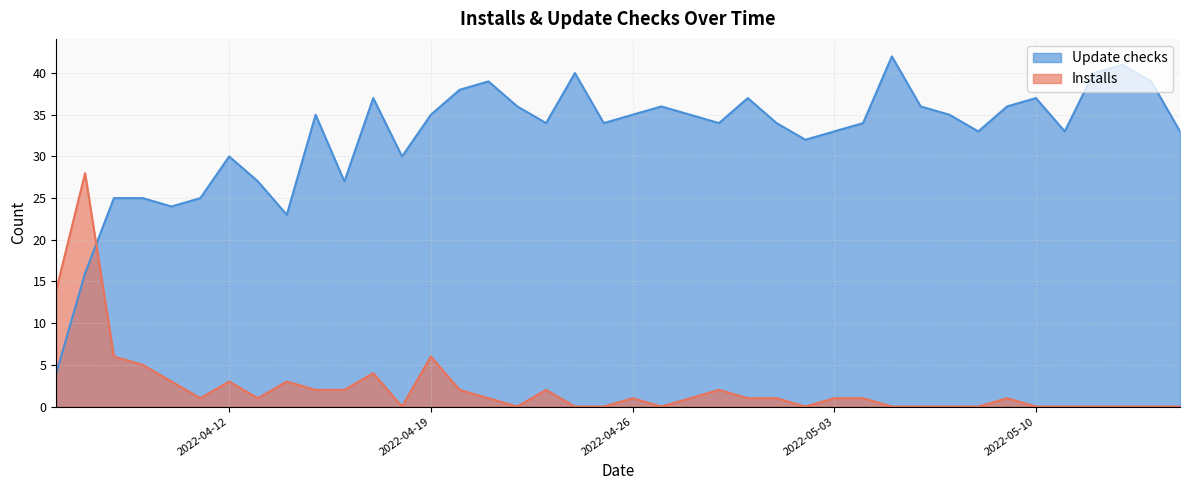

Reading left to right, what are all the values shown in this chart?

Update checks: 2022-04-06=4	2022-04-07=16	2022-04-08=25	2022-04-09=25	2022-04-10=24	2022-04-11=25	2022-04-12=30	2022-04-13=27	2022-04-14=23	2022-04-15=35	2022-04-16=27	2022-04-17=37	2022-04-18=30	2022-04-19=35	2022-04-20=38	2022-04-21=39	2022-04-22=36	2022-04-23=34	2022-04-24=40	2022-04-25=34	2022-04-26=35	2022-04-27=36	2022-04-28=35	2022-04-29=34	2022-04-30=37	2022-05-01=34	2022-05-02=32	2022-05-03=33	2022-05-04=34	2022-05-05=42	2022-05-06=36	2022-05-07=35	2022-05-08=33	2022-05-09=36	2022-05-10=37	2022-05-11=33	2022-05-12=40	2022-05-13=41	2022-05-14=39	2022-05-15=33
Installs: 2022-04-06=14	2022-04-07=28	2022-04-08=6	2022-04-09=5	2022-04-10=3	2022-04-11=1	2022-04-12=3	2022-04-13=1	2022-04-14=3	2022-04-15=2	2022-04-16=2	2022-04-17=4	2022-04-18=0	2022-04-19=6	2022-04-20=2	2022-04-21=1	2022-04-22=0	2022-04-23=2	2022-04-24=0	2022-04-25=0	2022-04-26=1	2022-04-27=0	2022-04-28=1	2022-04-29=2	2022-04-30=1	2022-05-01=1	2022-05-02=0	2022-05-03=1	2022-05-04=1	2022-05-05=0	2022-05-06=0	2022-05-07=0	2022-05-08=0	2022-05-09=1	2022-05-10=0	2022-05-11=0	2022-05-12=0	2022-05-13=0	2022-05-14=0	2022-05-15=0